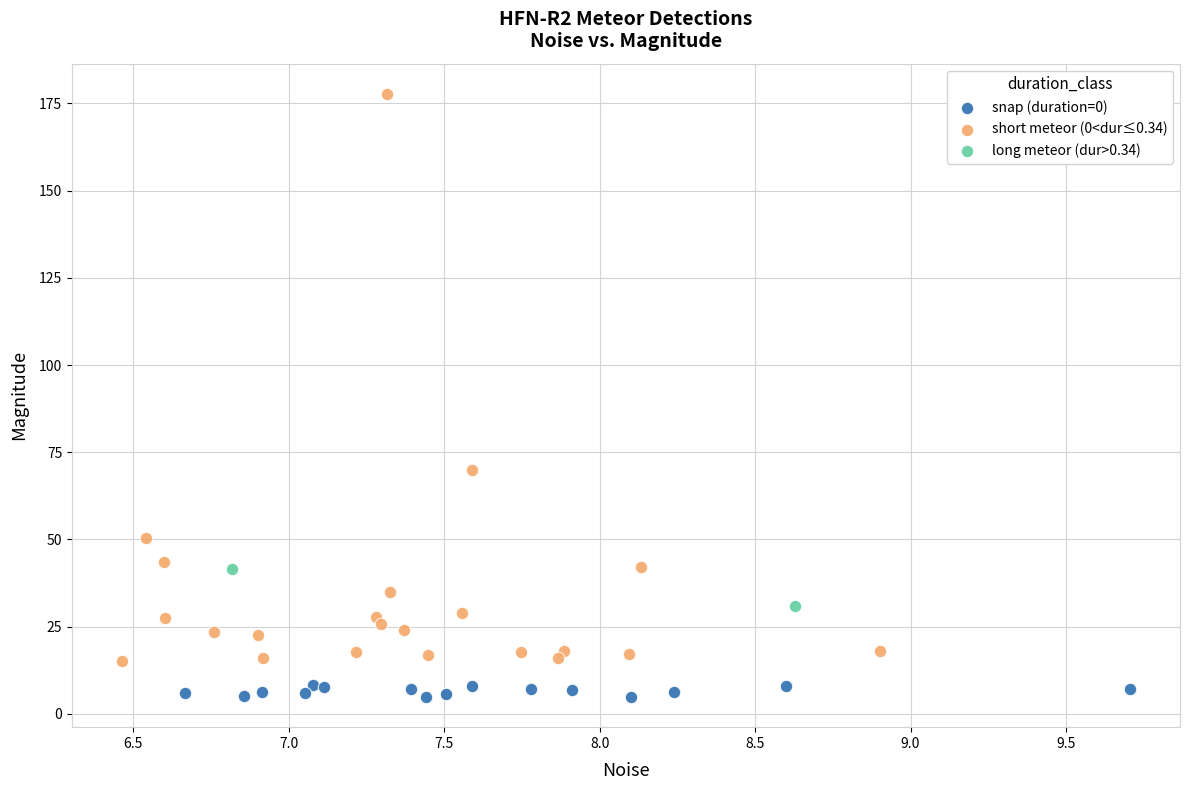

What are all the series names shown in the legend?

snap (duration=0), short meteor (0<dur≤0.34), long meteor (dur>0.34)